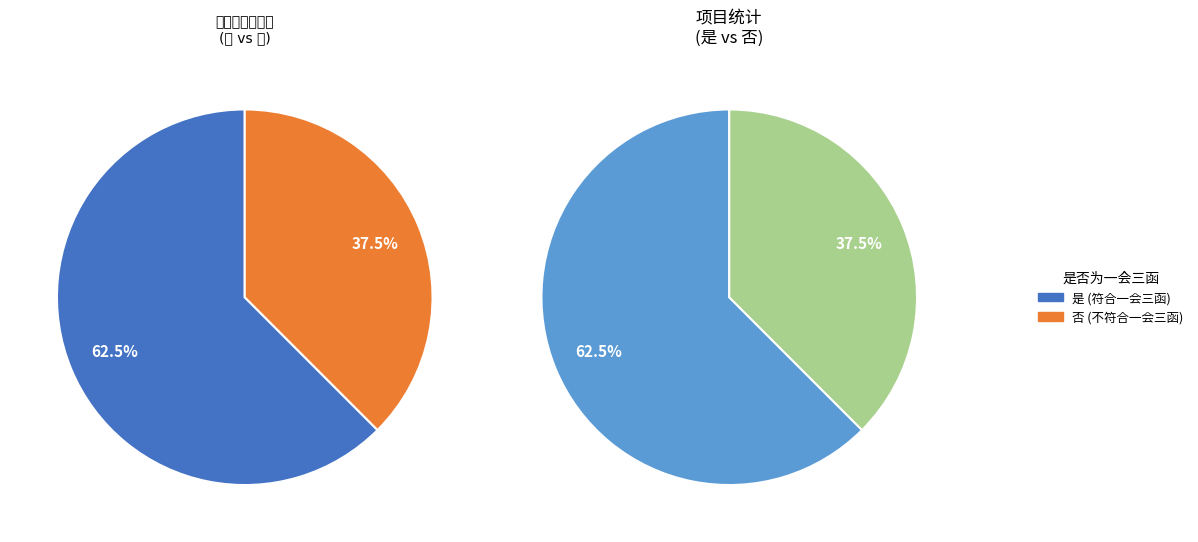

What is the change in value from 是 to 否?

-81